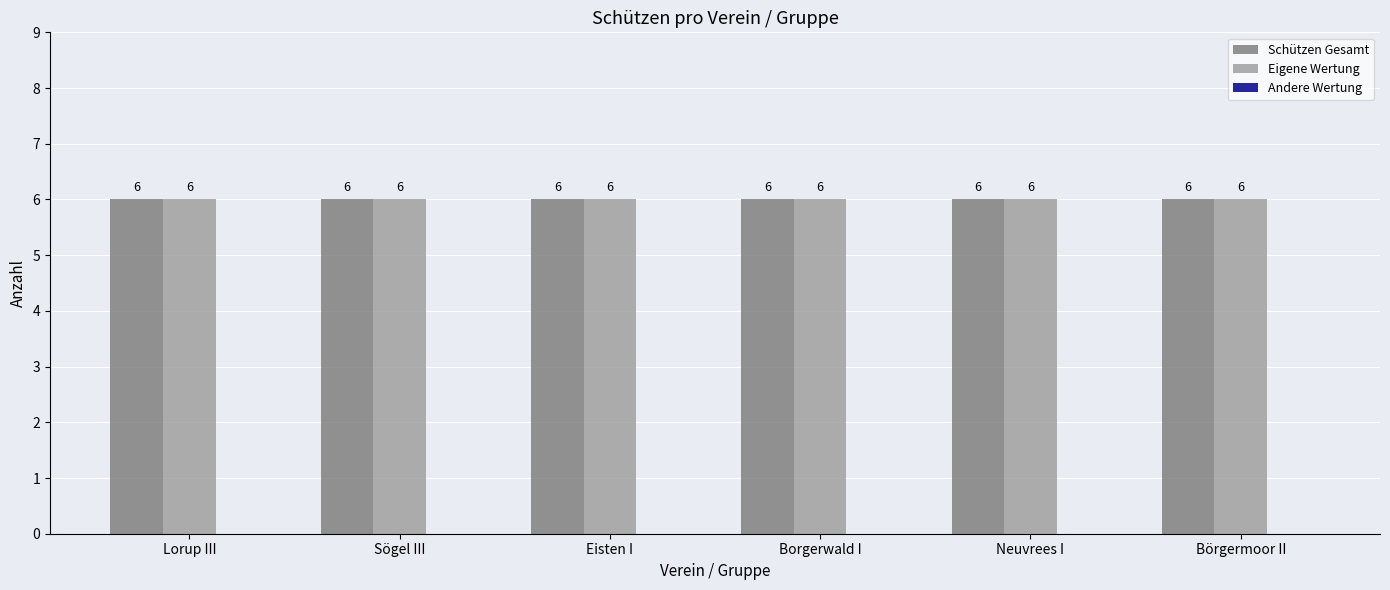

Reading left to right, extract all data points from this chart.

Schützen Gesamt: 6	6	6	6	6	6
Eigene Wertung: 6	6	6	6	6	6
Andere Wertung: 0	0	0	0	0	0